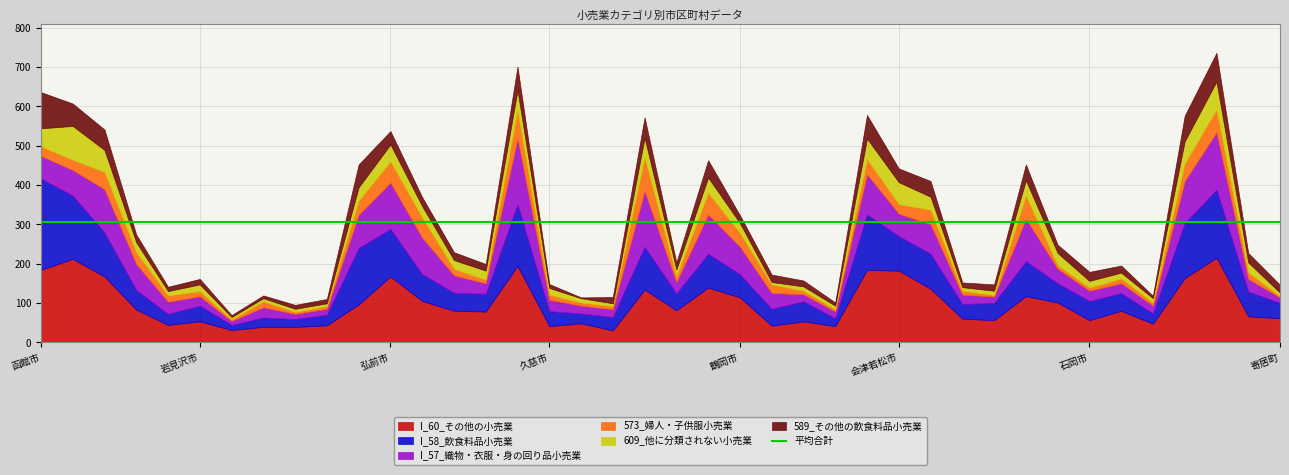

What position from the right is 鶴岡市?

18